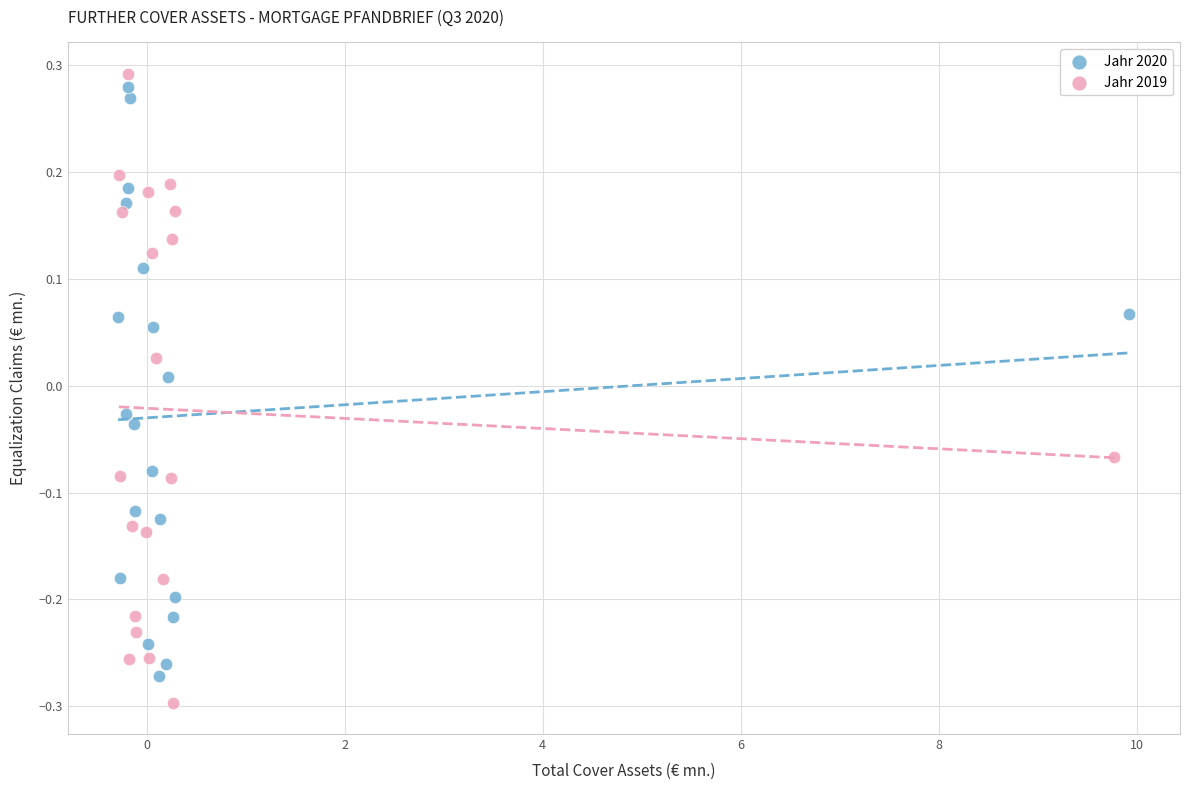

Which series reaches the maximum Y coordinate?

Jahr 2019